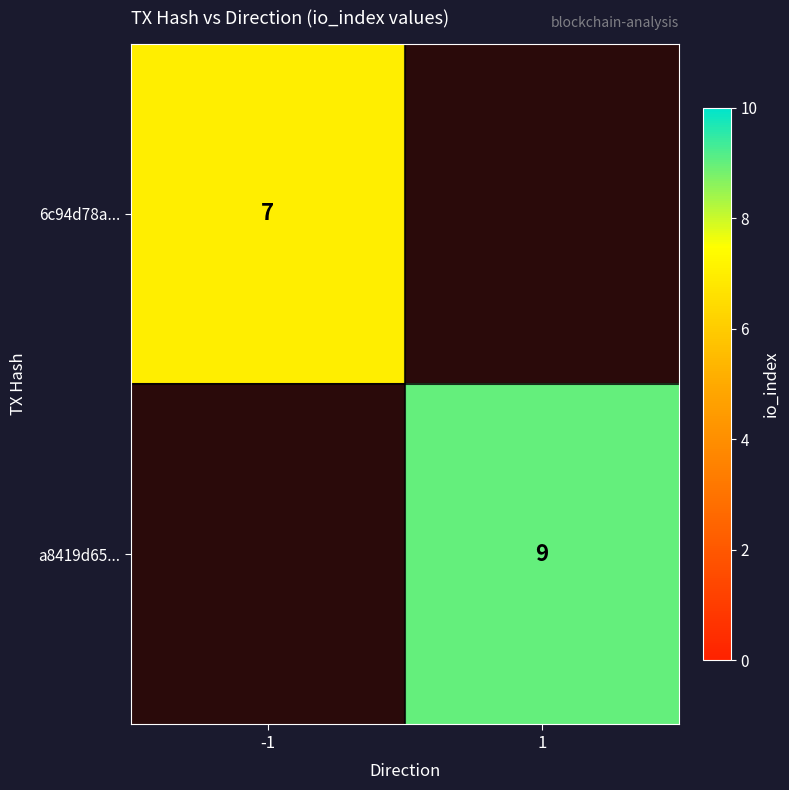

At which category does the chart reach its minimum across all series?

-1